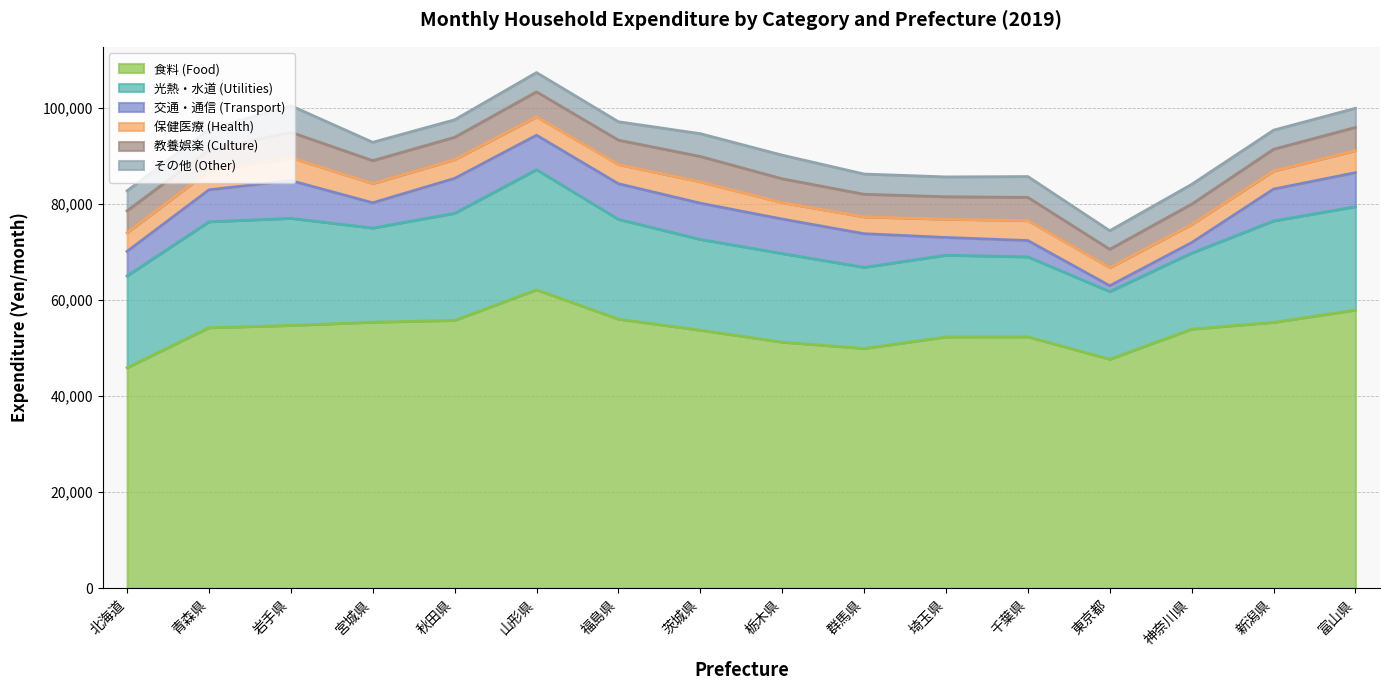

At which category does 食料 (Food) reach its first local valley?

群馬県